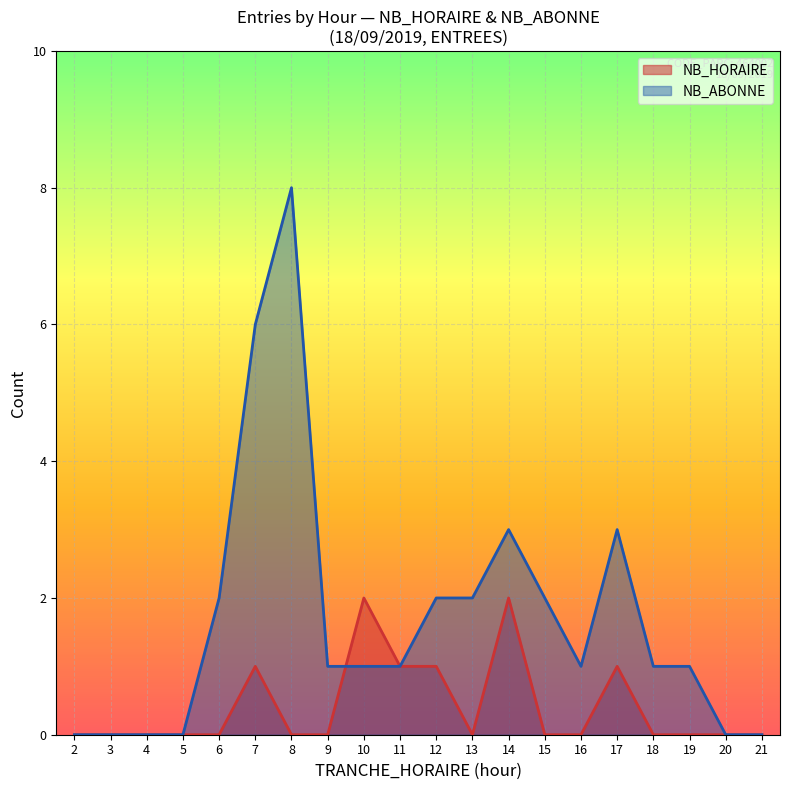

Rank the series at 14 from lowest to highest value.

NB_HORAIRE, NB_ABONNE